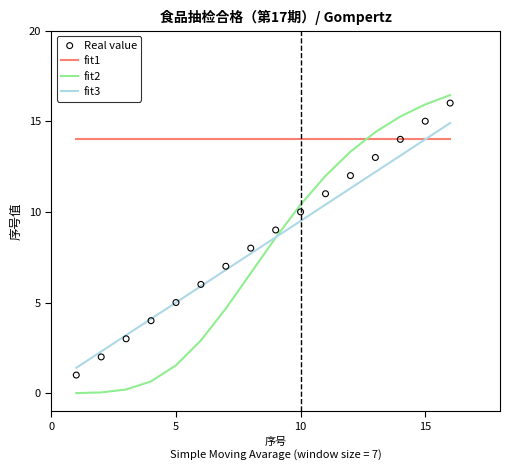

Which series contains the highest Y value?

fit2